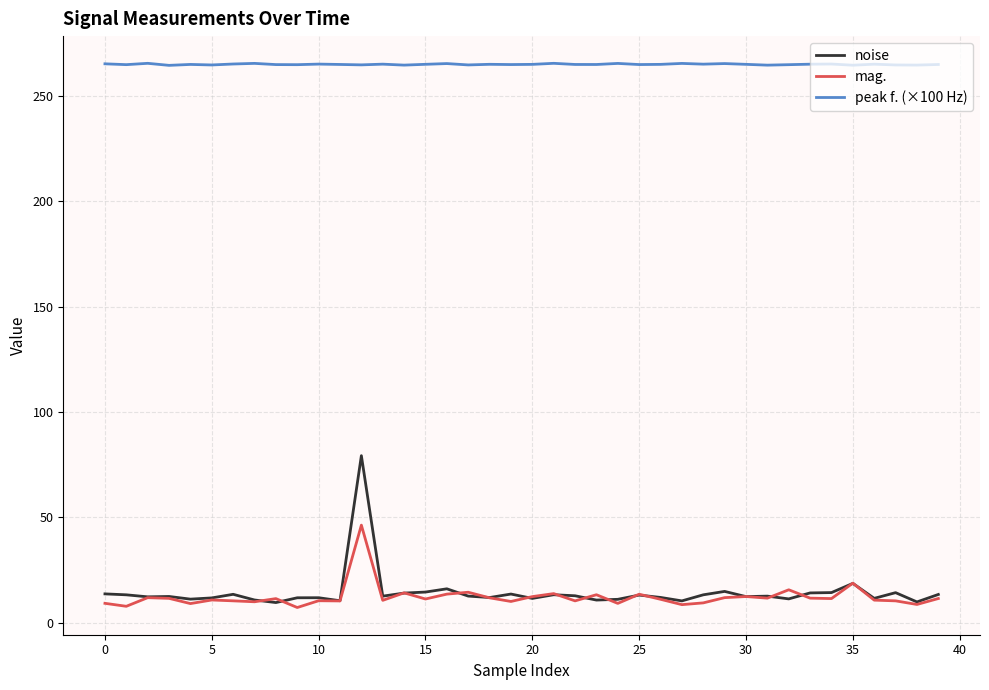

True or false: peak f. (×100 Hz) and mag. intersect in this chart.

False